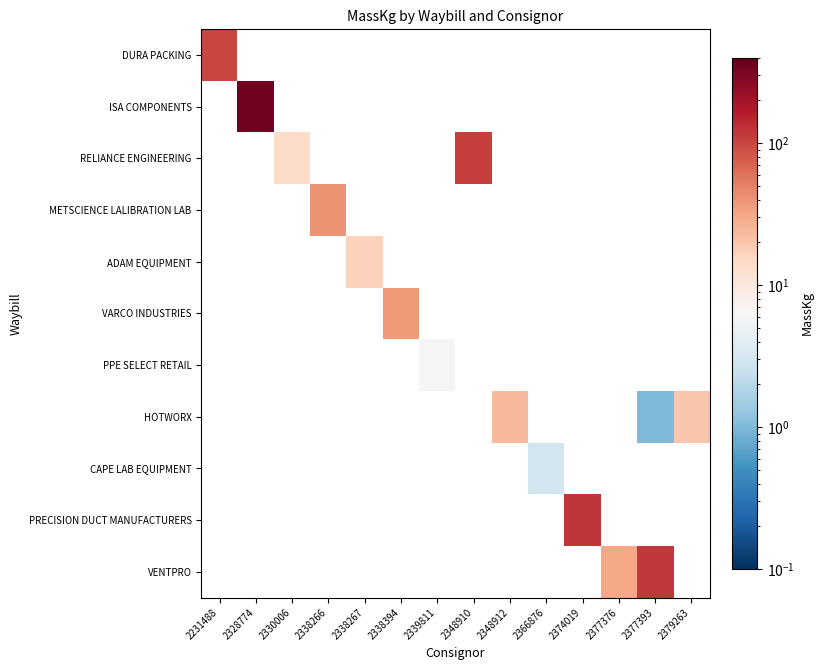

Which category has the lowest value across all series?

2377393